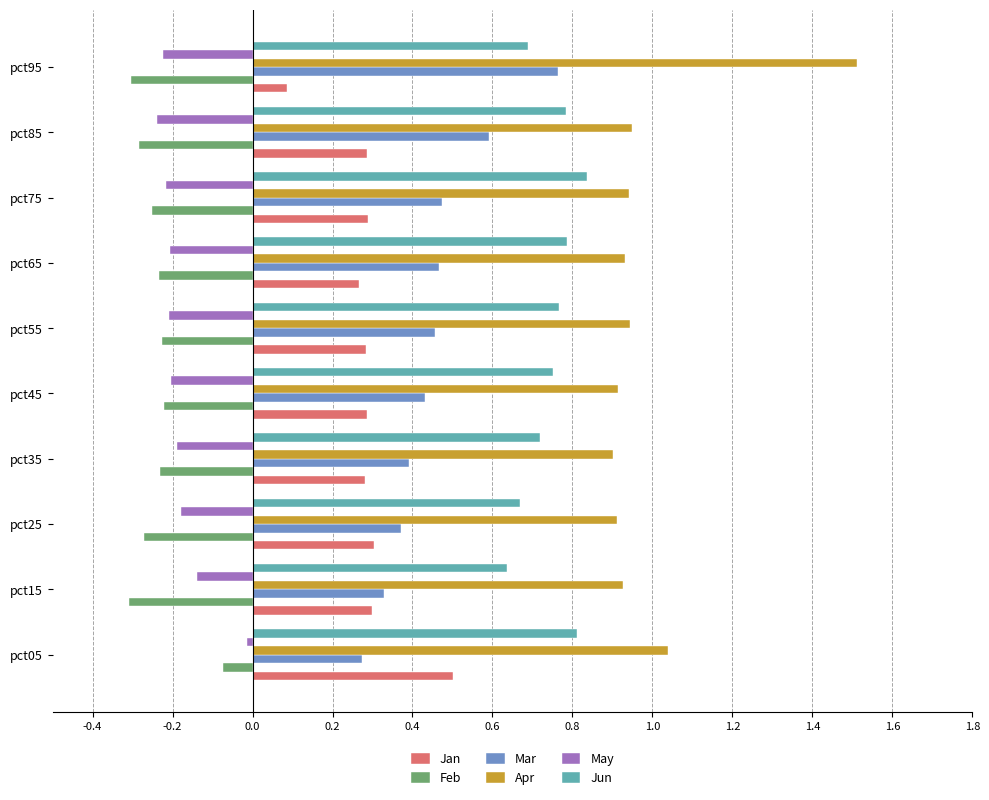

Which category has the lowest value in the Jan series?

pct95